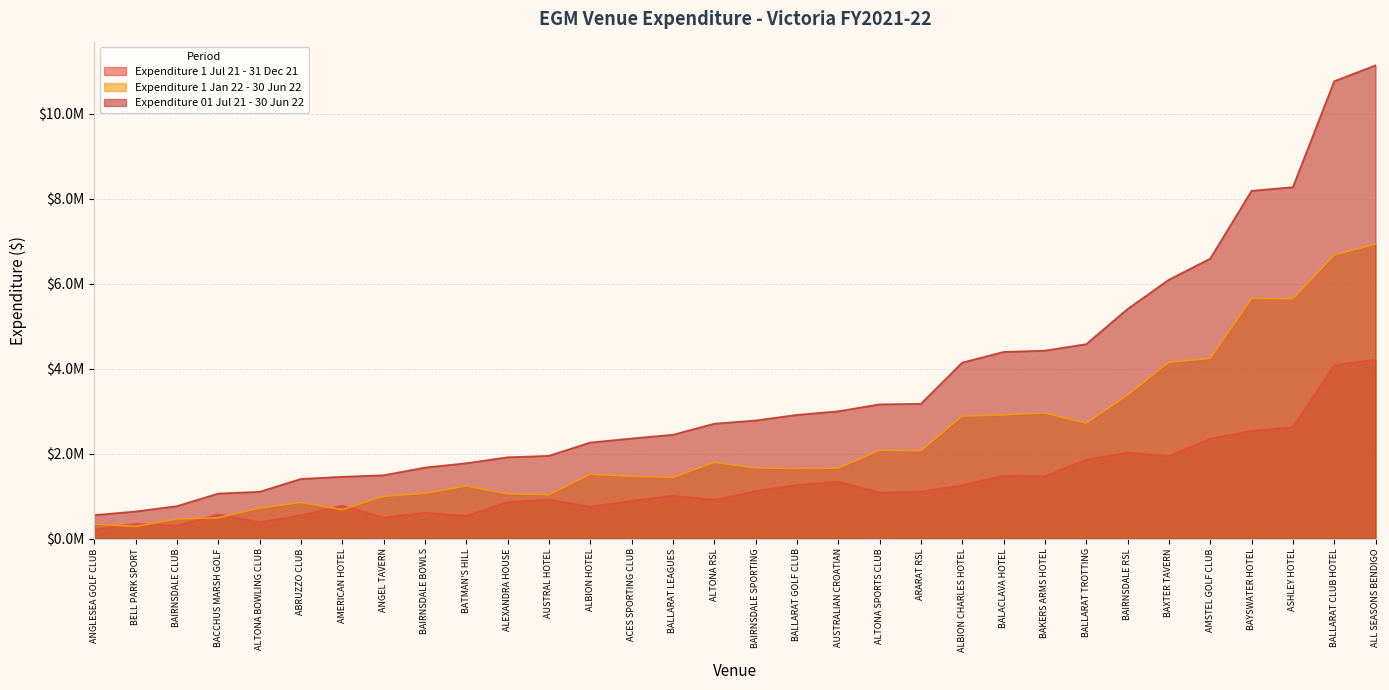

How many values in the Expenditure 1 Jul 21 - 31 Dec 21 series are below 1084915?

16